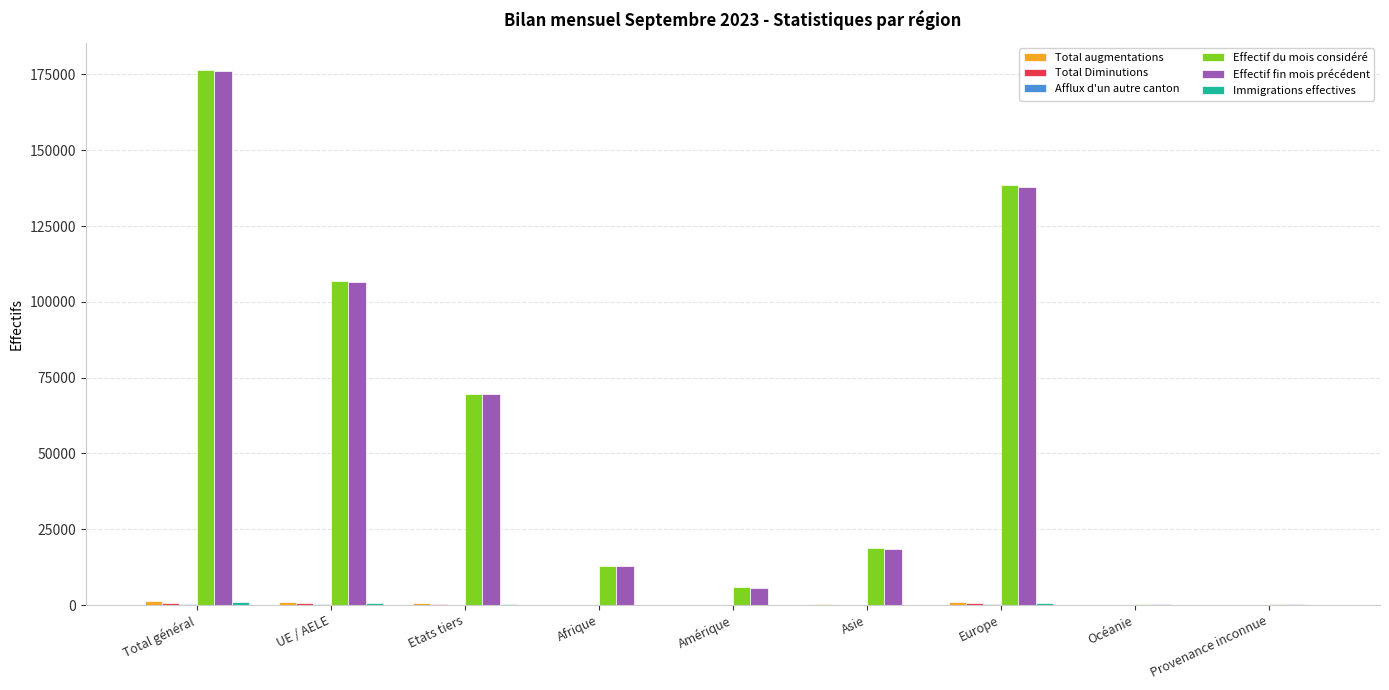

Does the chart contain stacked bars?

No